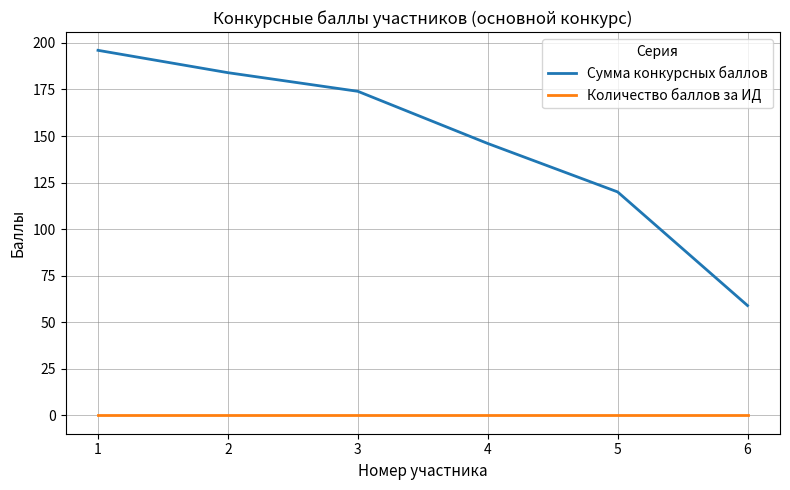

True or false: Количество баллов за ИД and Сумма конкурсных баллов cross at least once.

False